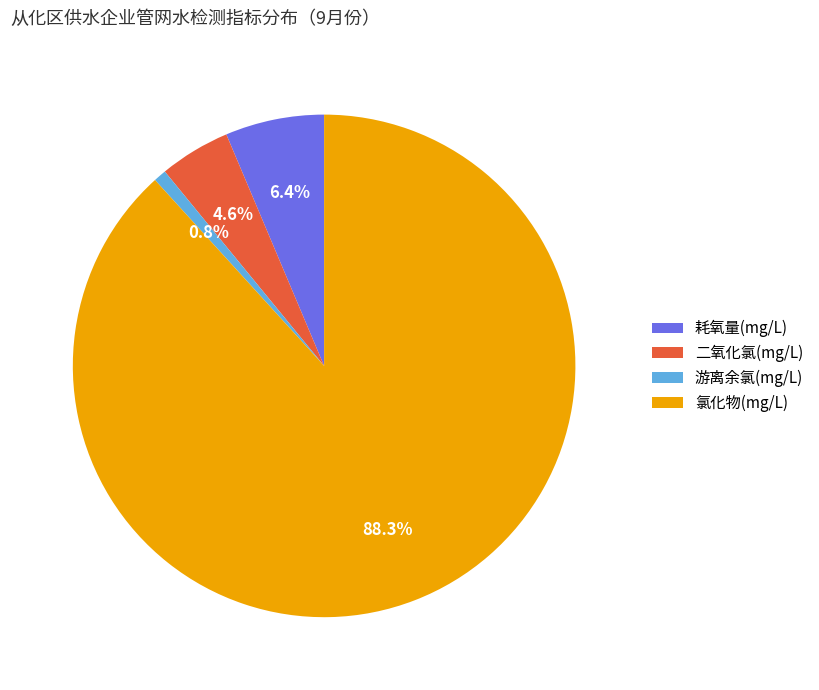

What portion of the pie excludes 二氧化氯(mg/L)?

95.4%